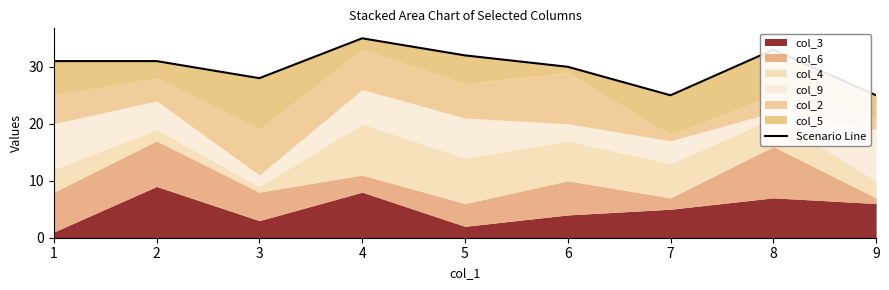

True or false: the data shows 48 at 6.

False